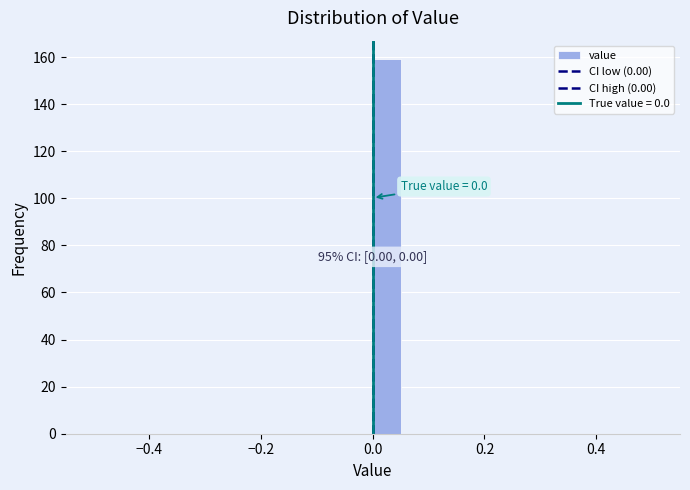

Around what value on the x-axis is the tallest bar? Give the approximate position of its centre, as read against the axis.

0.02